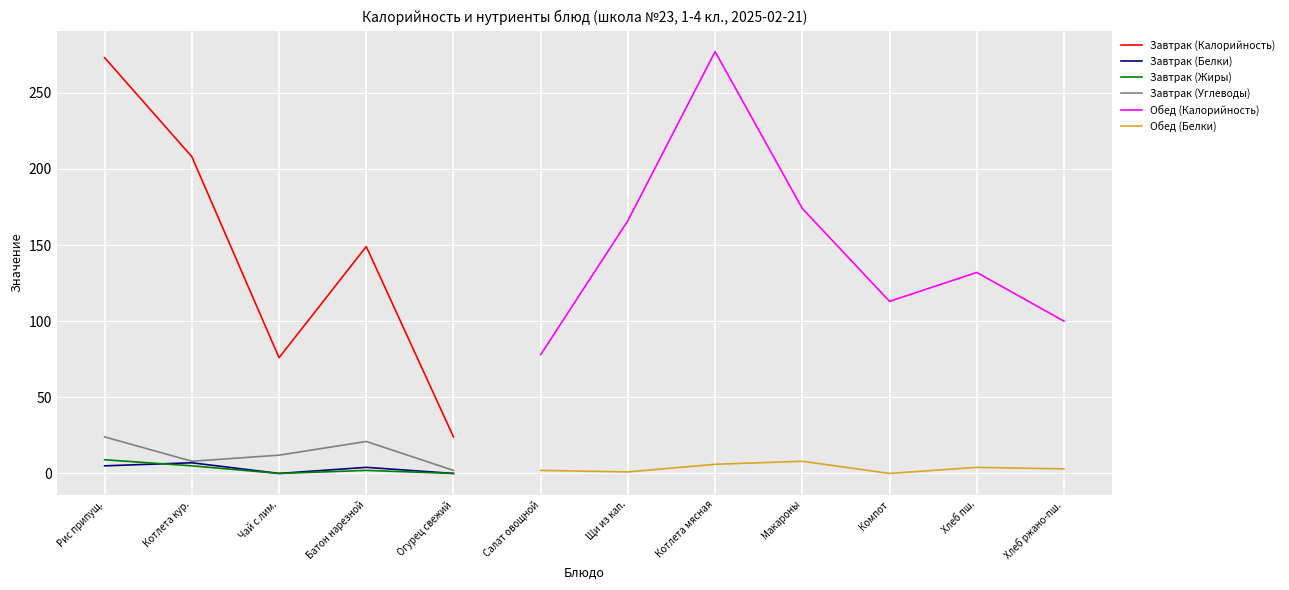

True or false: Завтрак (Жиры) and Завтрак (Белки) intersect in this chart.

True